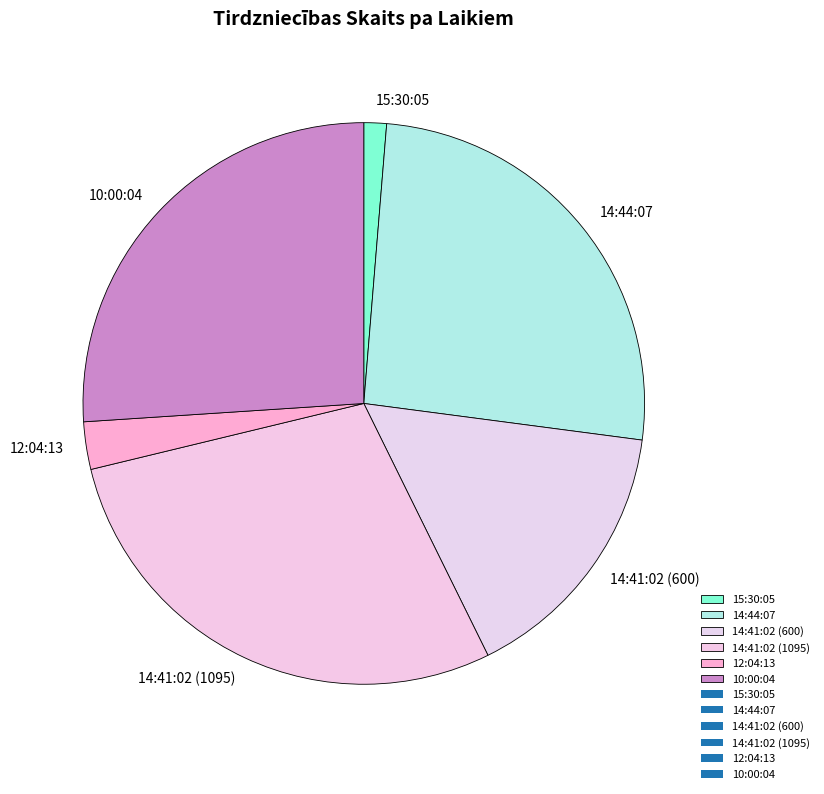

What is the ratio of the value at 14:41:02 (1095) to the value at 15:30:05?

21.9